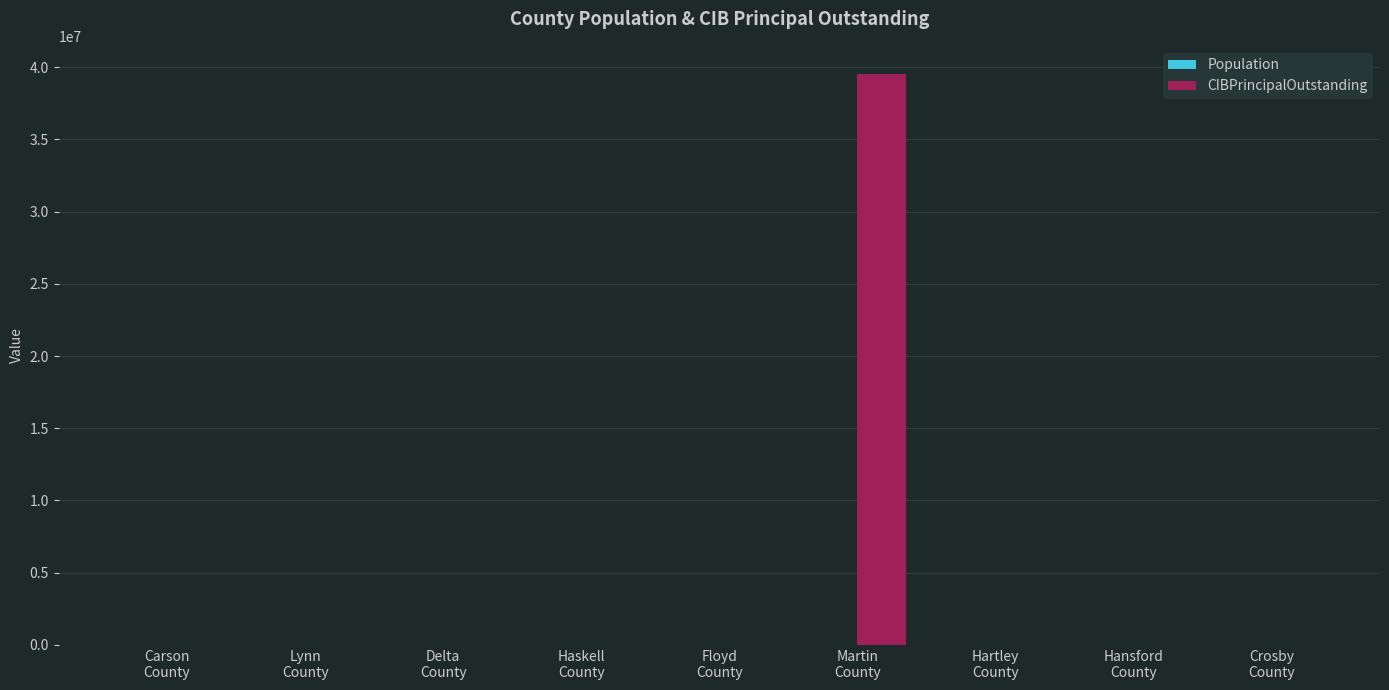

What is the maximum value for CIBPrincipalOutstanding?

39495000